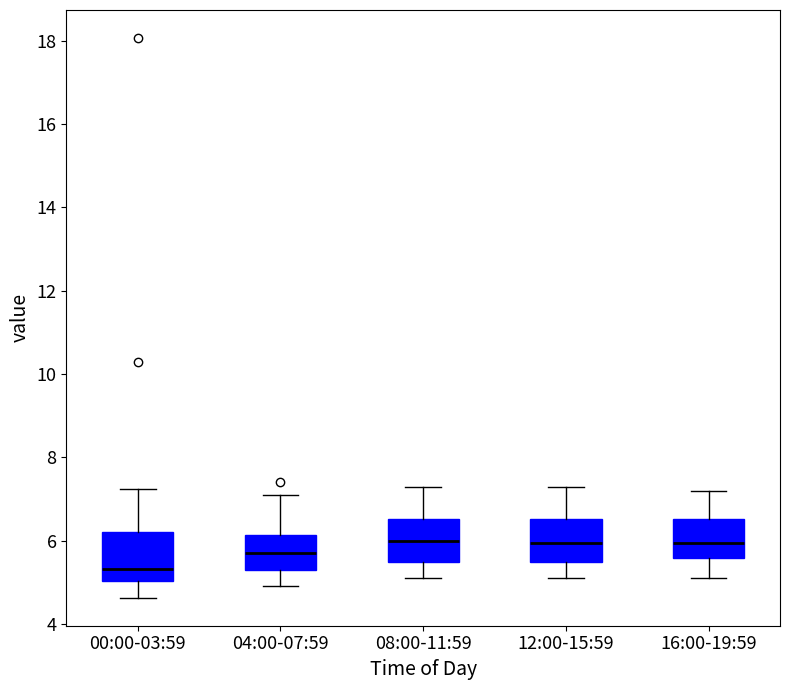

Reading left to right, transcribe this box plot: for each box, give where its median line is, the range the box spans, and where its two whiskers end, as read against the y-axis. The values are not printed on the chart, so give them approximately, as read against the axis.

00:00-03:59: median 5.4, box 5.0 to 6.2, whiskers 4.6 to 7.2
04:00-07:59: median 5.8, box 5.4 to 6.2, whiskers 5.0 to 7.2
08:00-11:59: median 6.0, box 5.6 to 6.6, whiskers 5.2 to 7.4
12:00-15:59: median 6.0, box 5.6 to 6.6, whiskers 5.2 to 7.4
16:00-19:59: median 6.0, box 5.6 to 6.6, whiskers 5.2 to 7.2